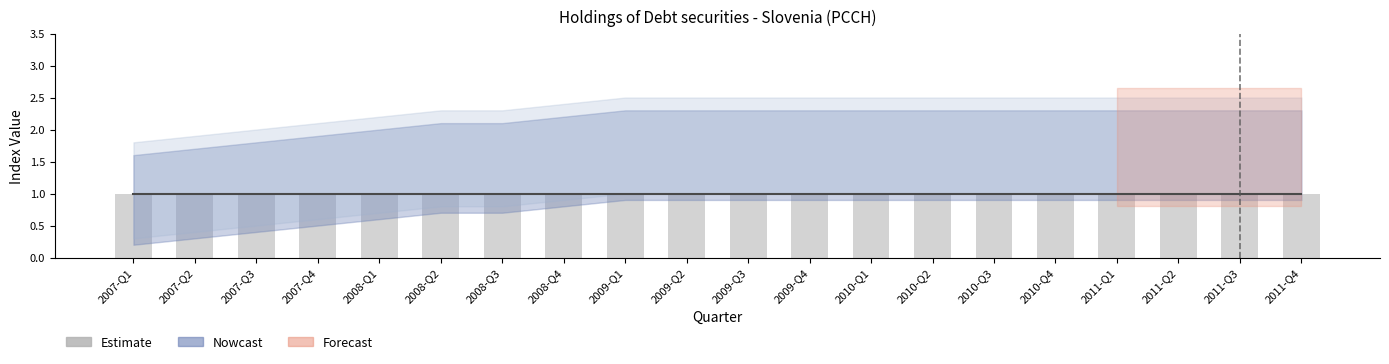

What position from the right is 2010-Q1?

8